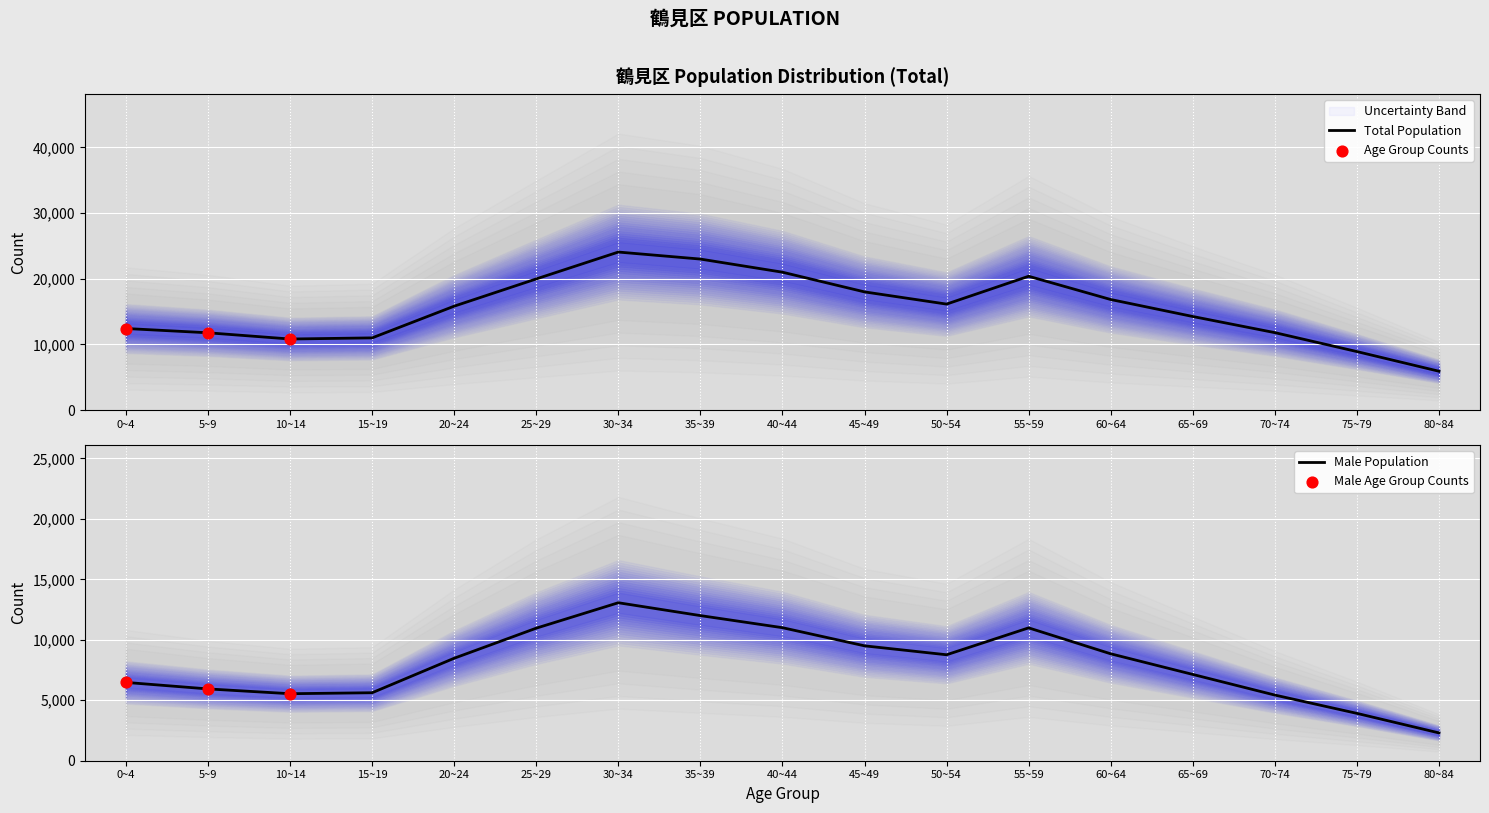

What are all the series names shown in the legend?

Total, Male